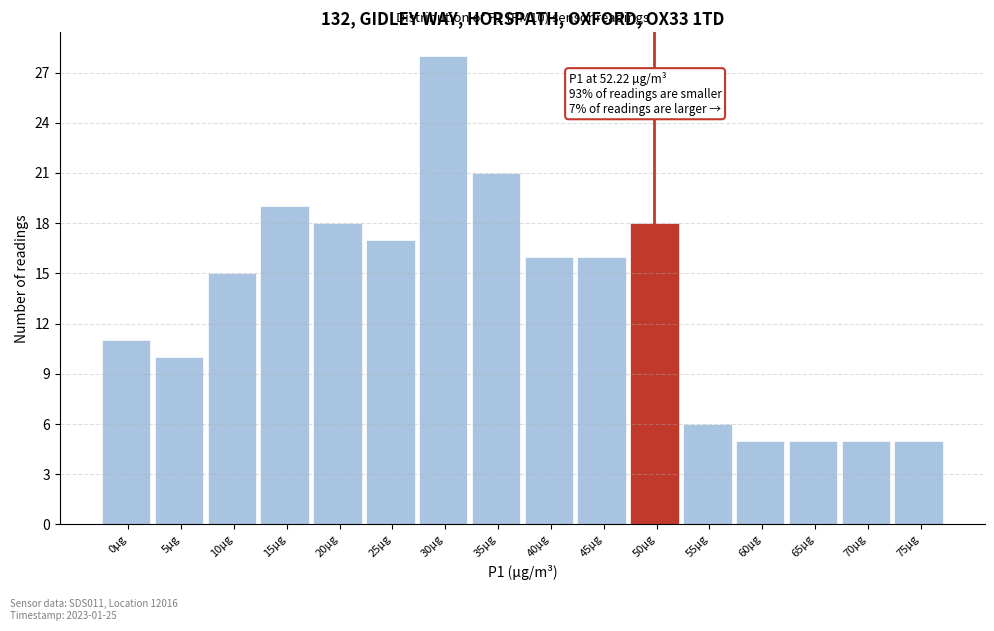

Reading left to right, list all the values displayed in this chart.

0µg=11	5µg=10	10µg=15	15µg=19	20µg=18	25µg=17	30µg=28	35µg=21	40µg=16	45µg=16	50µg=18	55µg=6	60µg=5	65µg=5	70µg=5	75µg=5